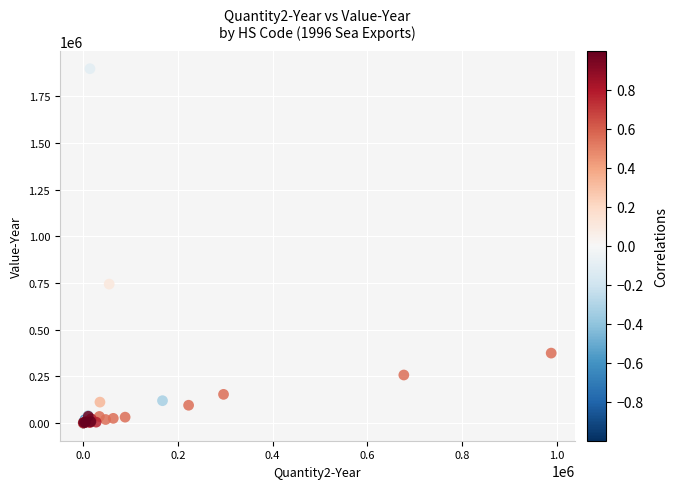

What Y value in the scatter plot is closest to 949181?

744310